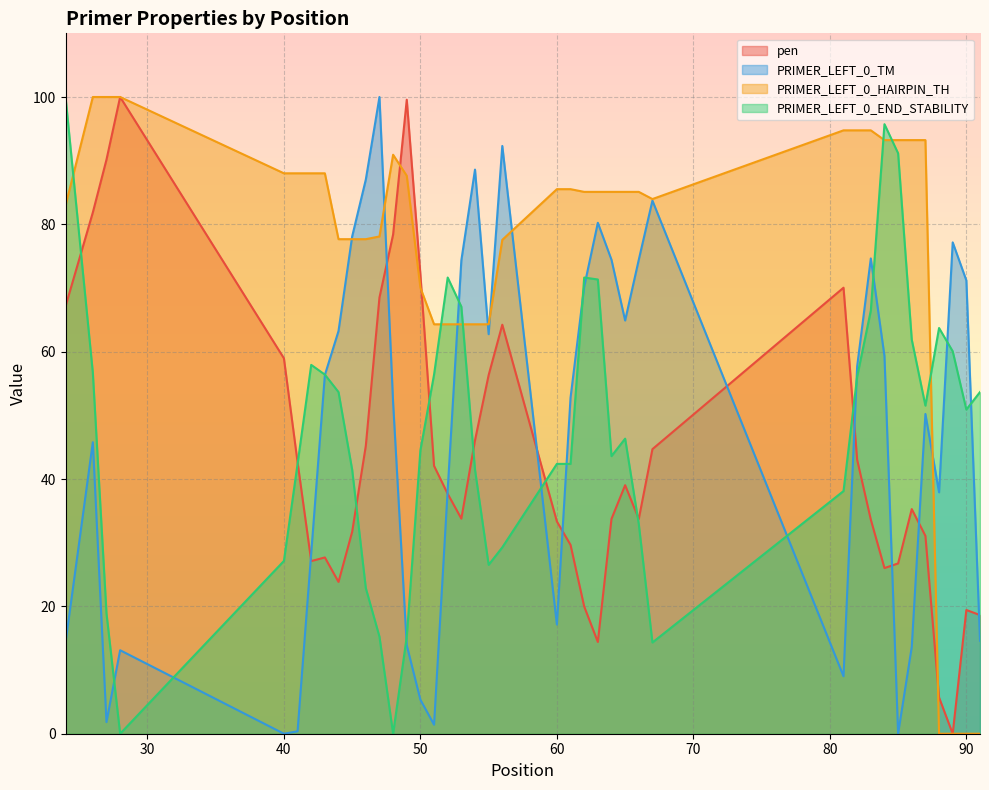

At which category is the sum across all series the highest?

26